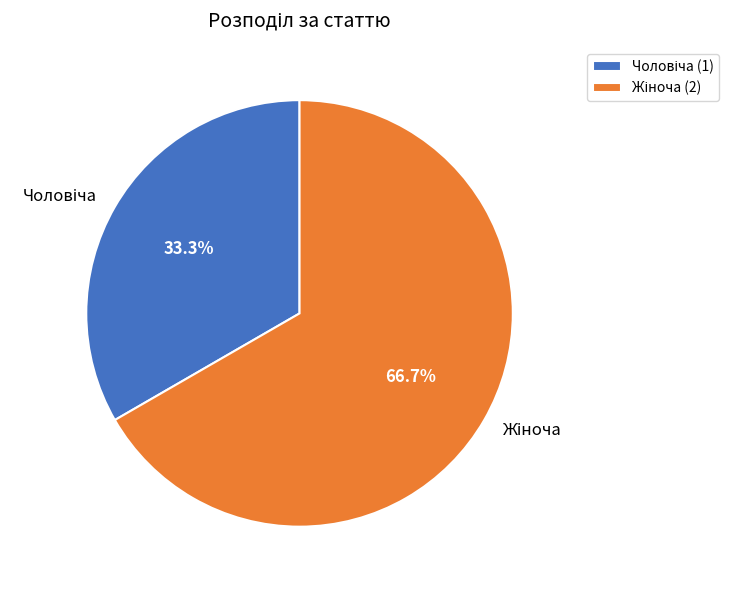

Is there a majority slice in this chart?

Yes